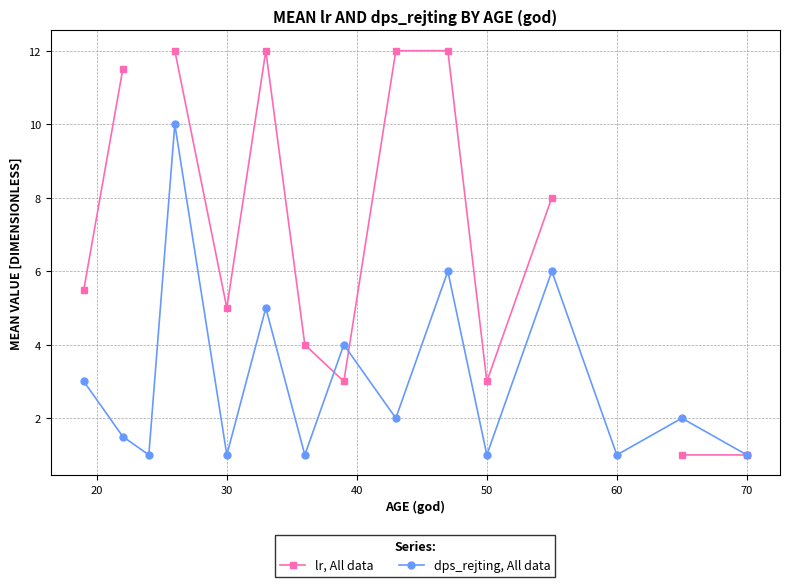

How many interior local peaks does the dps_rejting, All data series have?

6